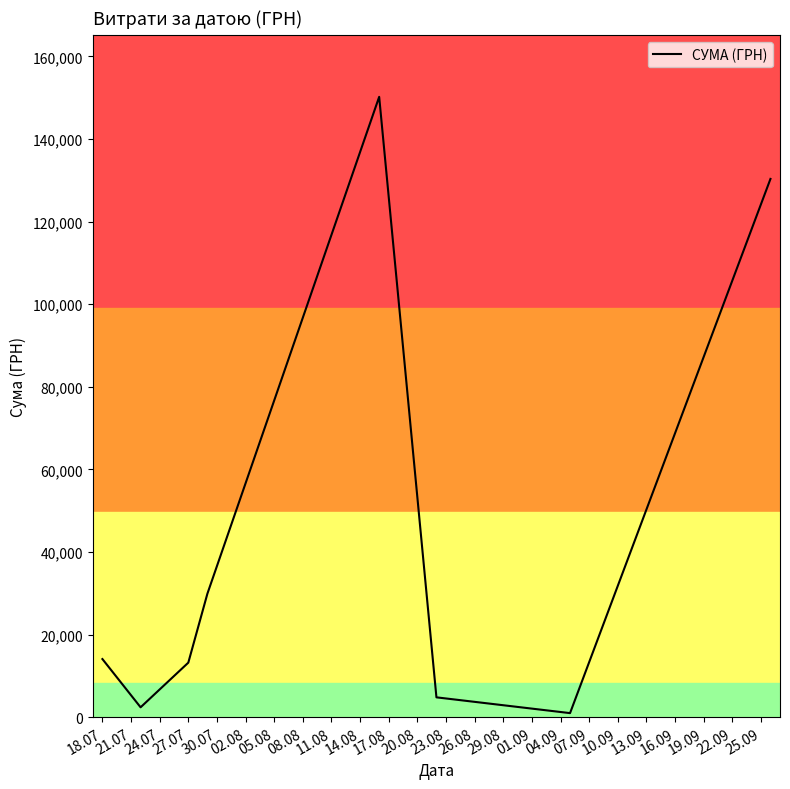

What is the difference between the second highest and minimum values?

129370.8